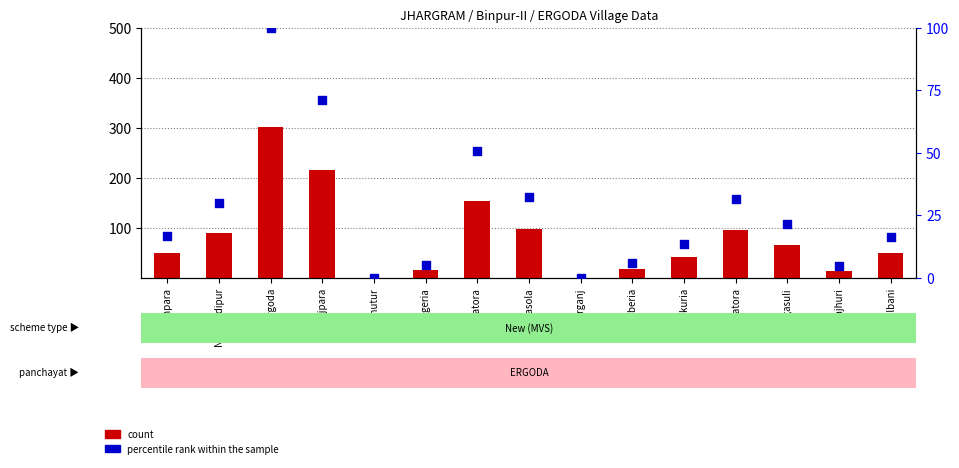

Which series contains the lowest Y value?

count